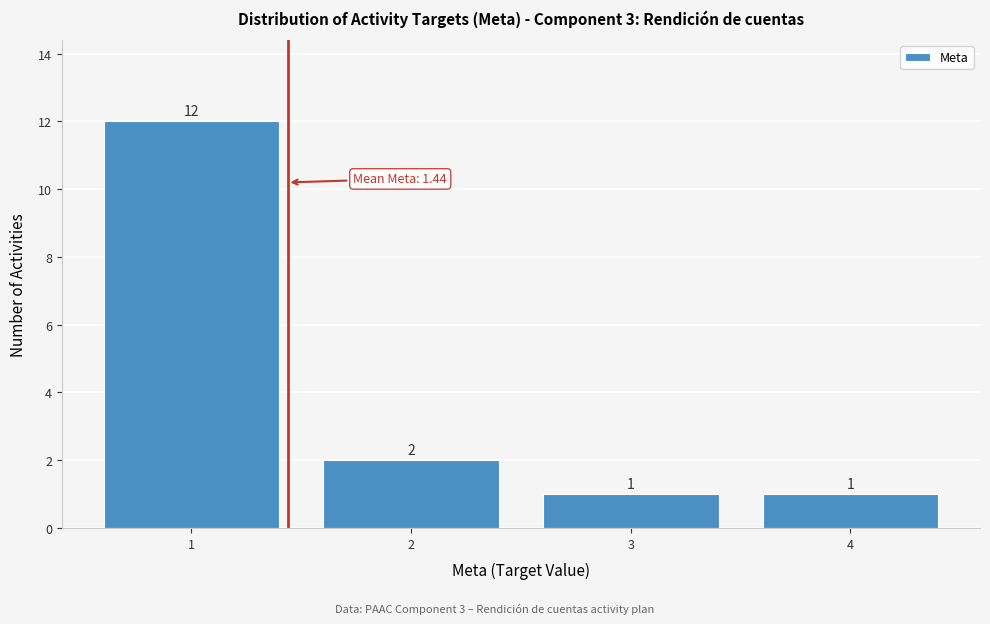

Reading left to right, transcribe this chart: for each bar, give the range it covers on the x-axis and its height.

0.5 to 1.5: 12
1.5 to 2.5: 2
2.5 to 3.5: 1
3.5 to 4.5: 1